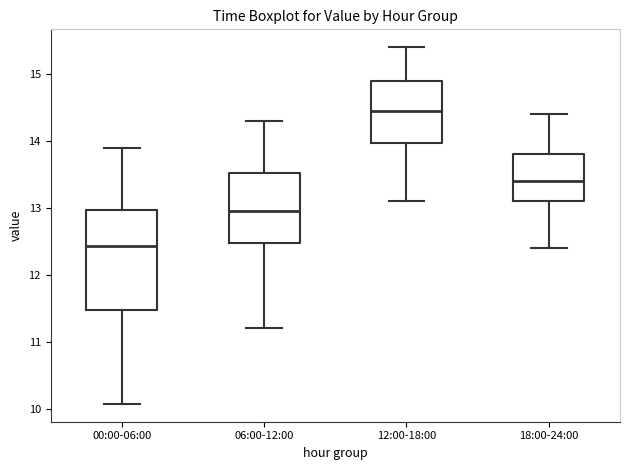

Where is the lower edge of the box for 12:00-18:00 on the y-axis? The values are not printed on the chart, so give them approximately, as read against the axis.

14.0